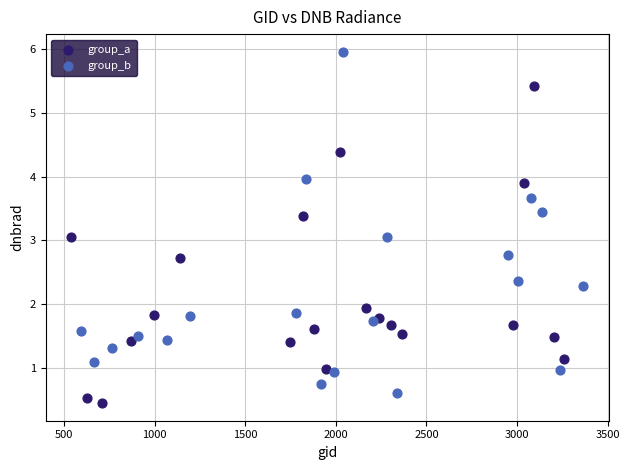

Which series contains the highest Y value?

group_b